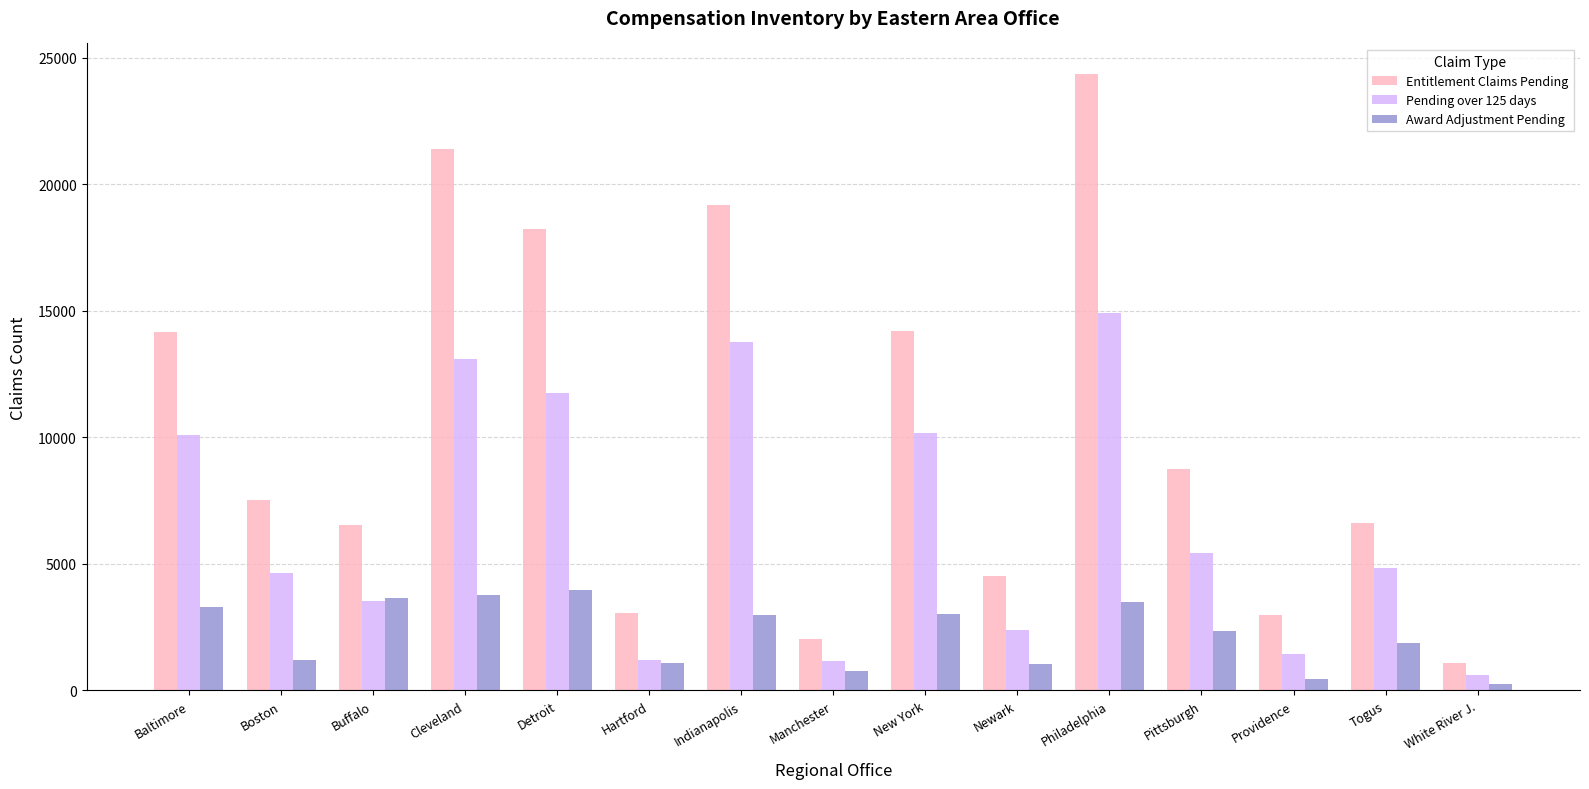

What is the average value of the Entitlement Claims Pending series?

10309